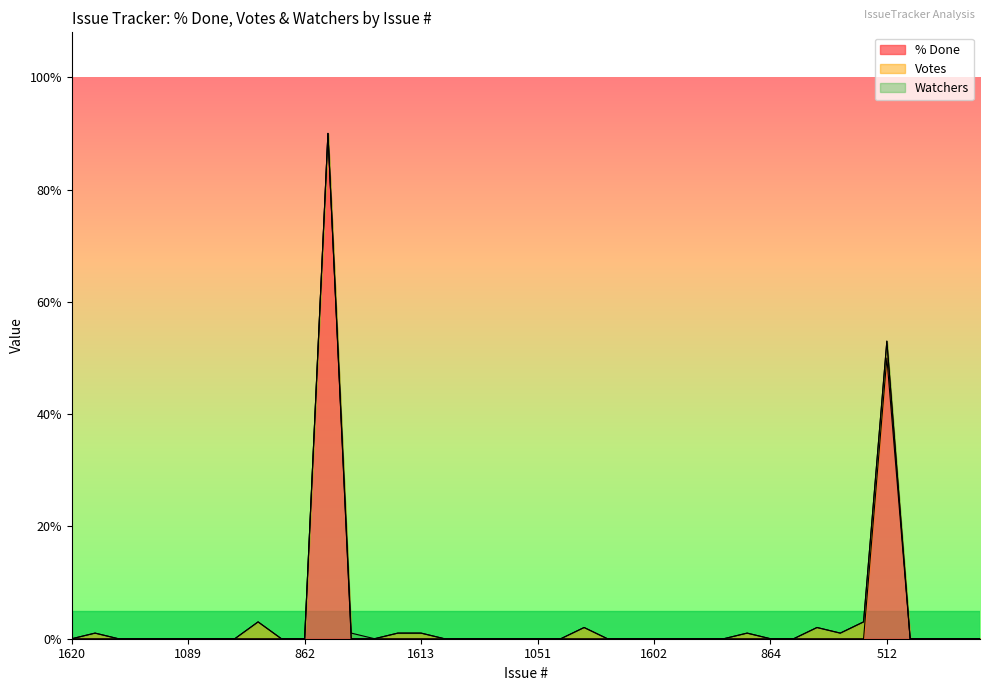

What is the difference between the second highest and second lowest values in the % Done series?

50